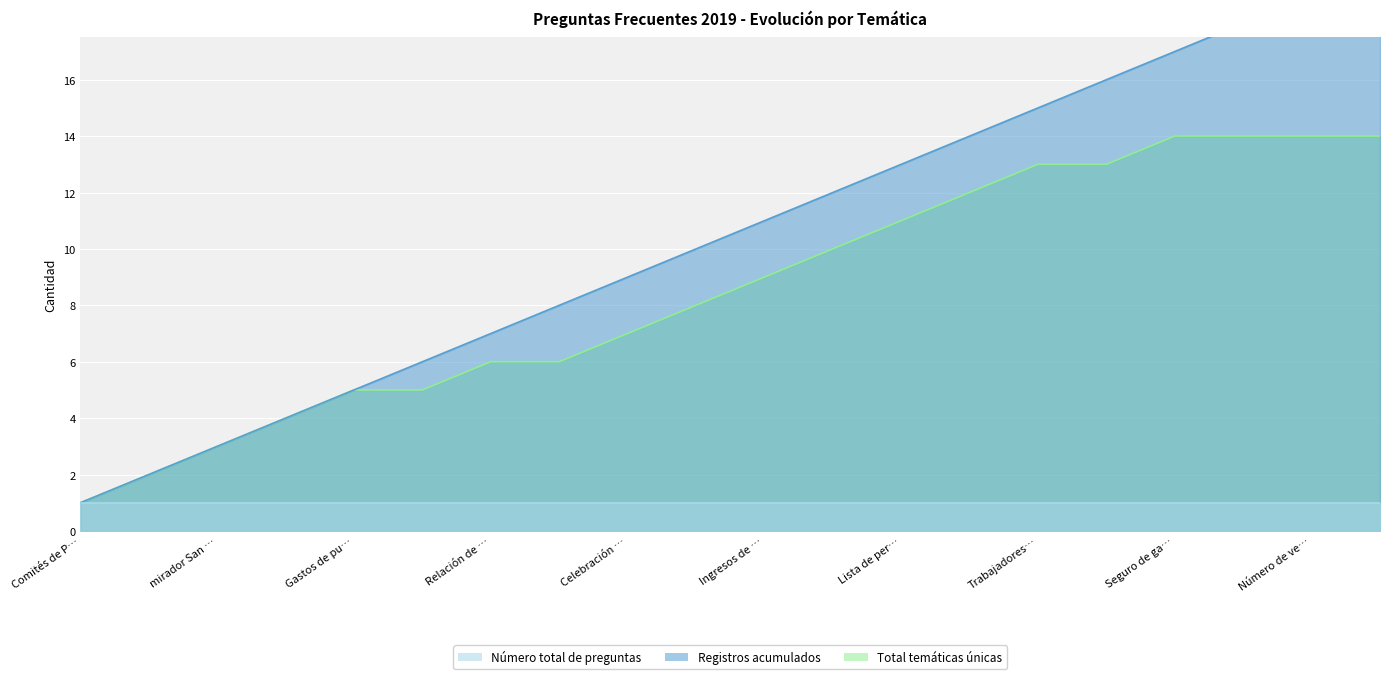

What is the greatest value displayed?

20